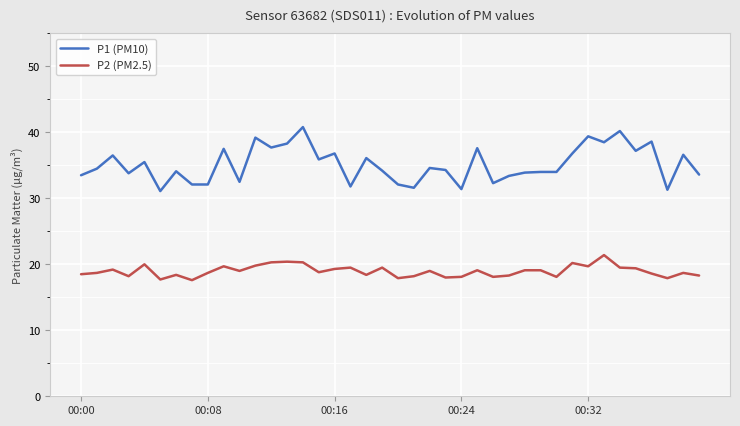

List the series in order of their overall mean, highest first.

P1 (PM10), P2 (PM2.5)